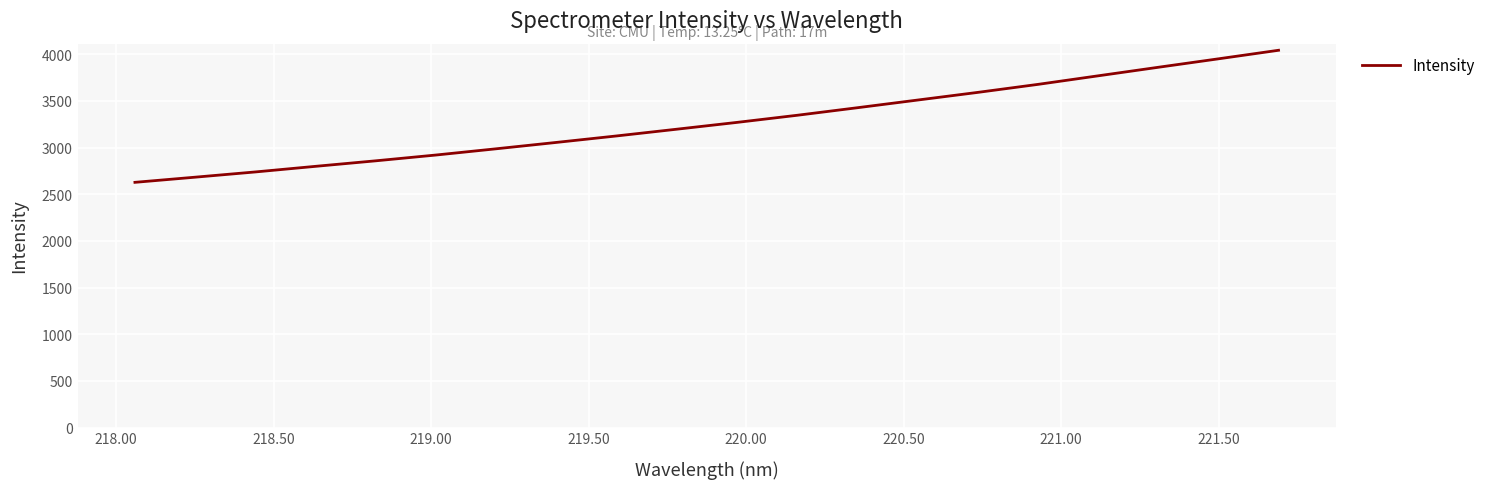

Reading left to right, extract all data points from this chart.

2627.5	2682.7	2738.9	2799.0	2858.2	2920.2	2987.0	3055.3	3124.7	3196.9	3269.8	3346.1	3426.9	3509.1	3591.2	3677.0	3768.7	3860.2	3950.8	4042.5